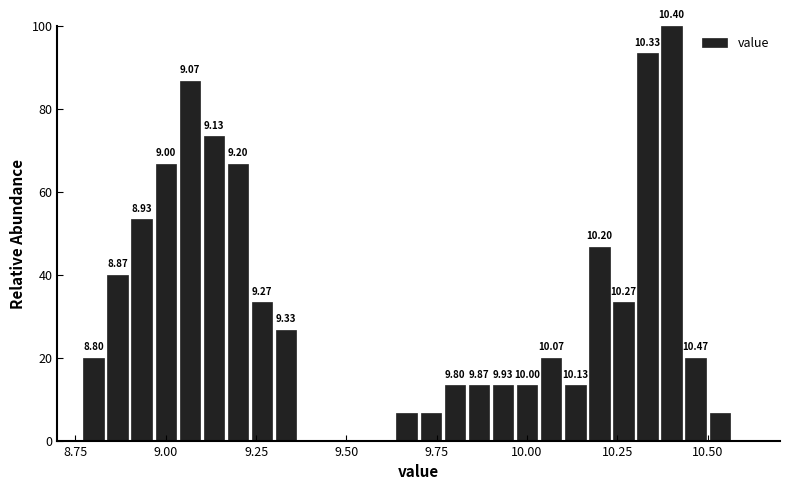

Around what value on the x-axis is the tallest bar? Give the approximate position of its centre, as read against the axis.

10.40